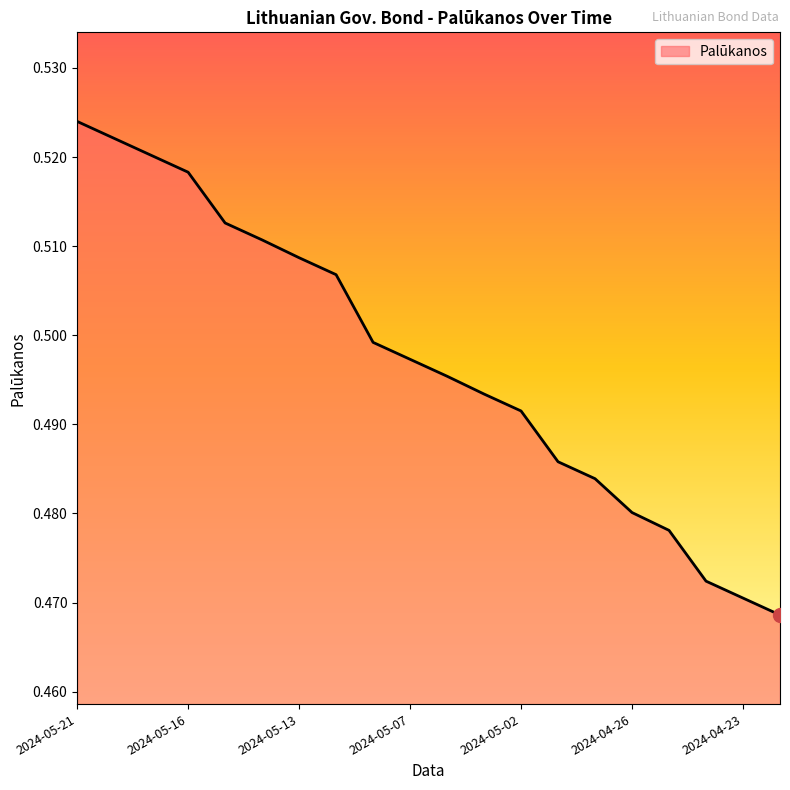

What is the label of the 17th point from the left?

2024-04-25